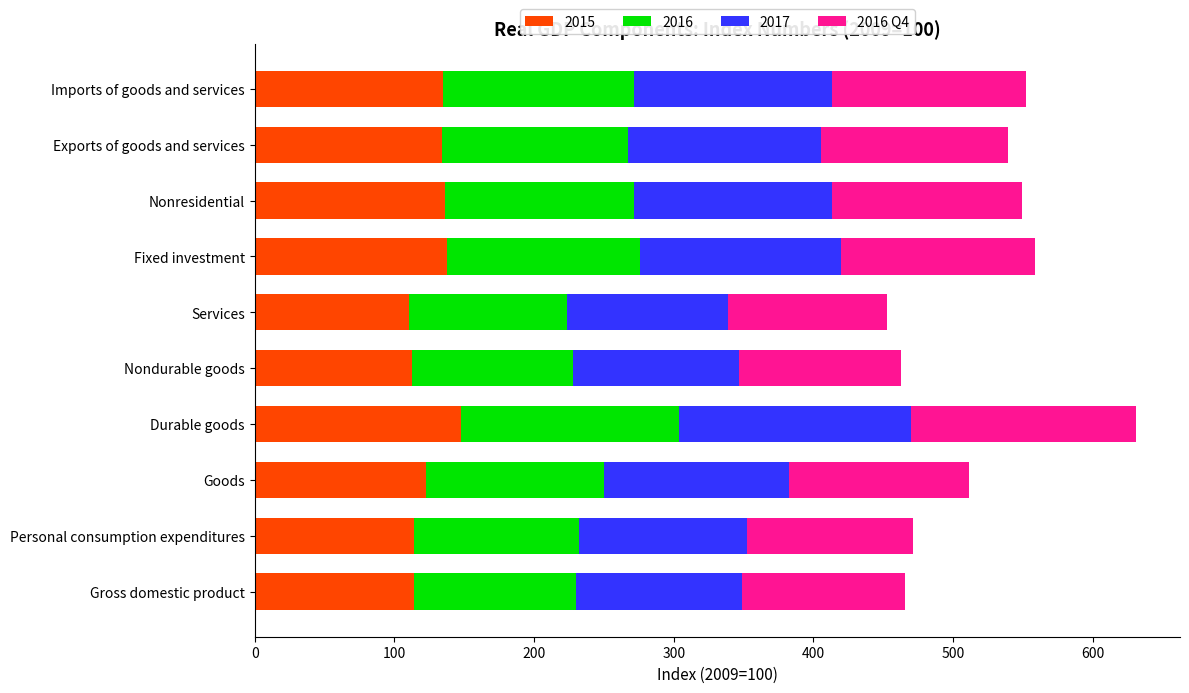

What is the difference between the 2015 values at Goods and Fixed investment?

14.6